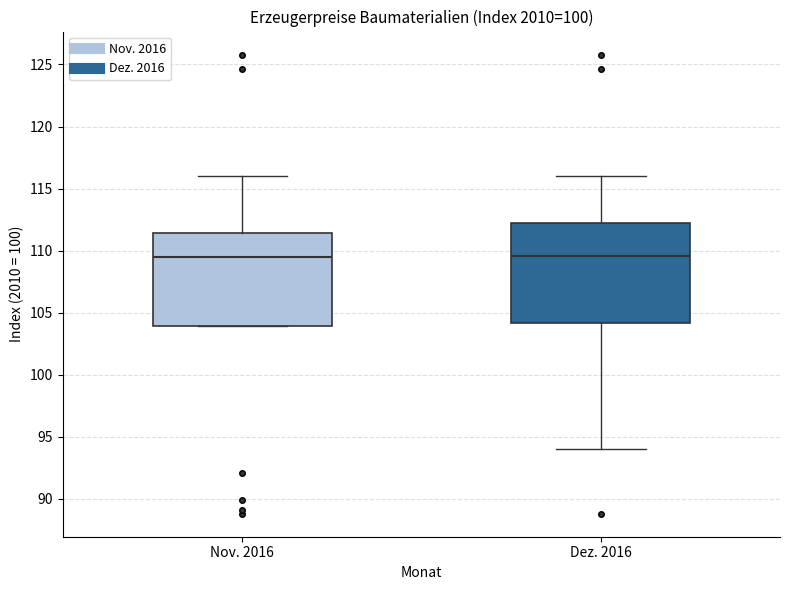

Reading left to right, transcribe this box plot: for each box, give where its median line is, the range the box spans, and where its two whiskers end, as read against the y-axis. The values are not printed on the chart, so give them approximately, as read against the axis.

Nov. 2016: median 109.5, box 104.0 to 111.5, whiskers 104.0 to 116.0
Dez. 2016: median 109.5, box 104.0 to 112.0, whiskers 94.0 to 116.0